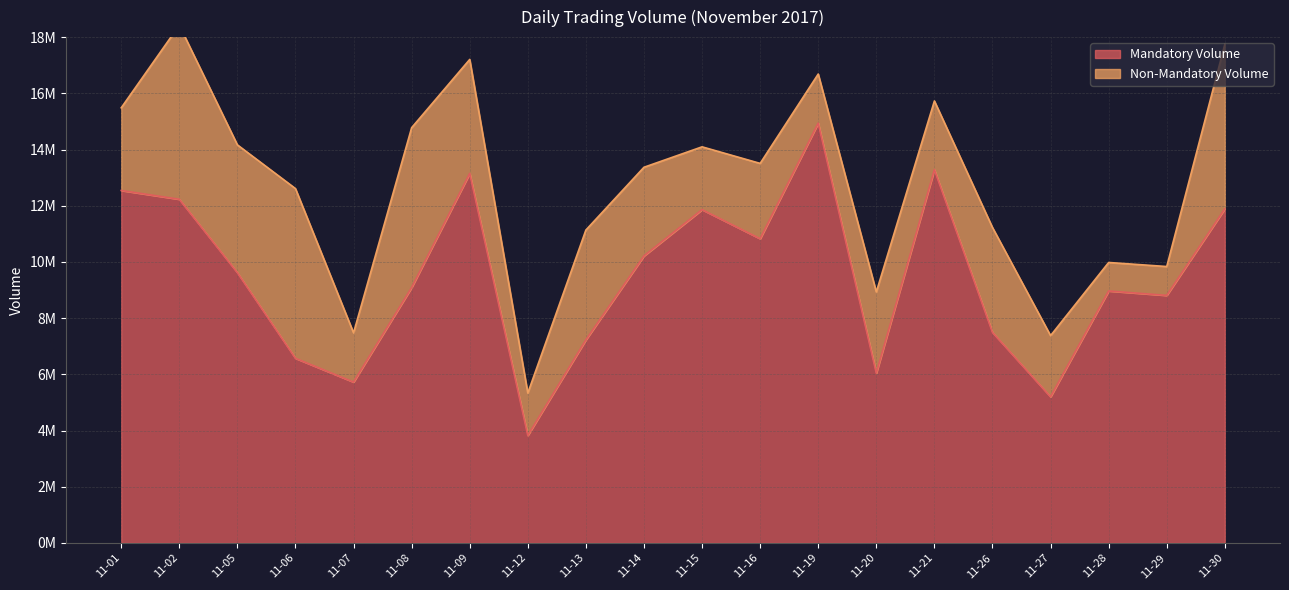

Reading right to left, extract all data points from this chart.

11-30=11890251	11-29=8809505	11-28=8966604	11-27=5200290	11-26=7493447	11-21=13282921	11-20=6042080	11-19=14939108	11-16=10825854	11-15=11860721	11-14=10214327	11-13=7226942	11-12=3824147	11-09=13149706	11-08=9088500	11-07=5724975	11-06=6570595	11-05=9619292	11-02=12230543	11-01=12542737